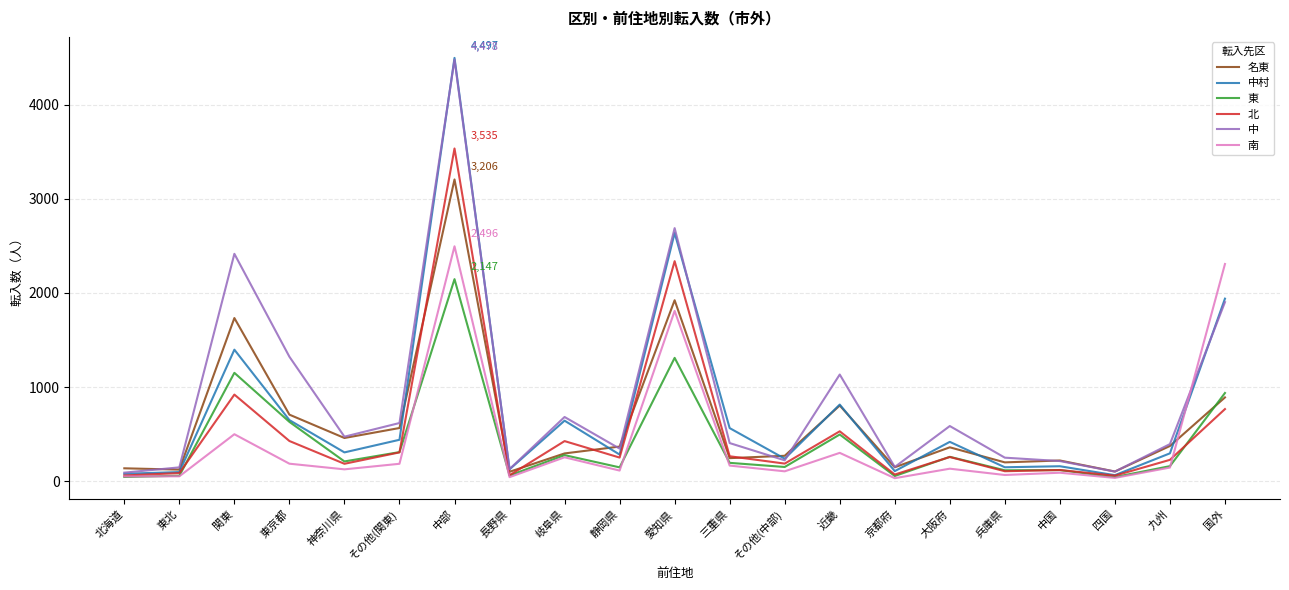

Which series changed the most between 東京都 and 兵庫県?

中